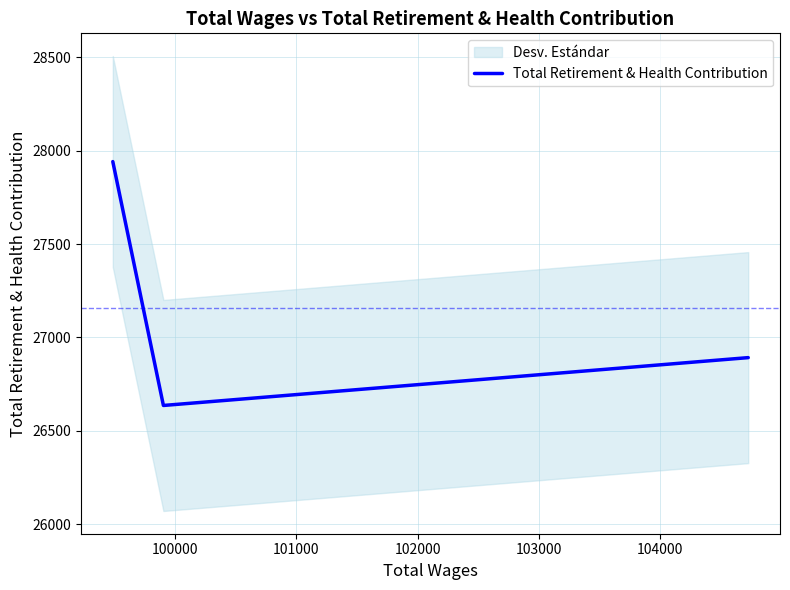

What is the maximum value shown in the chart?

27941